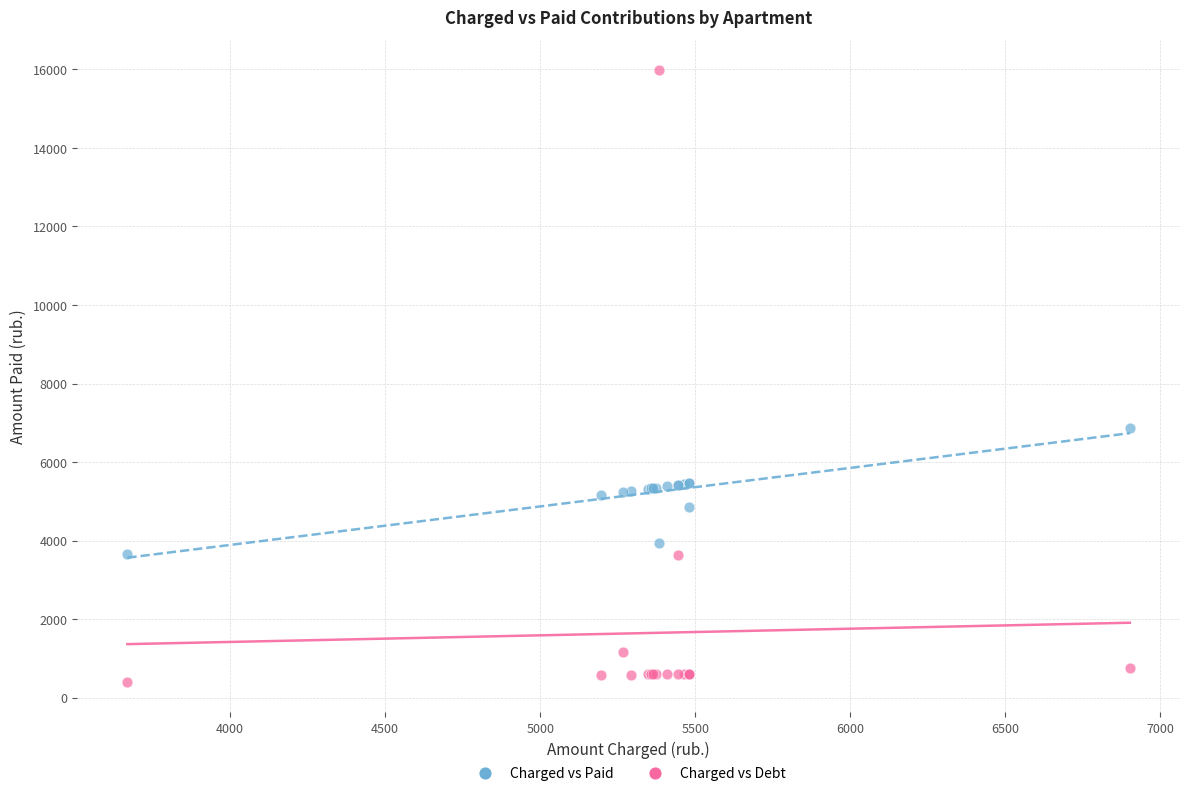

Which series contains the highest Y value?

Charged vs Debt